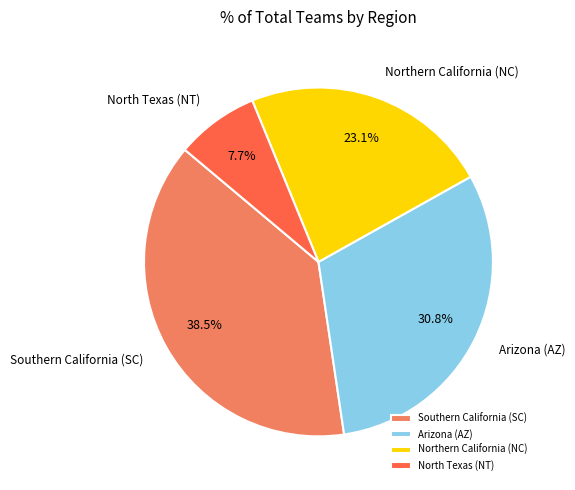

Rank the categories by value from lowest to highest.

North Texas (NT), Northern California (NC), Arizona (AZ), Southern California (SC)